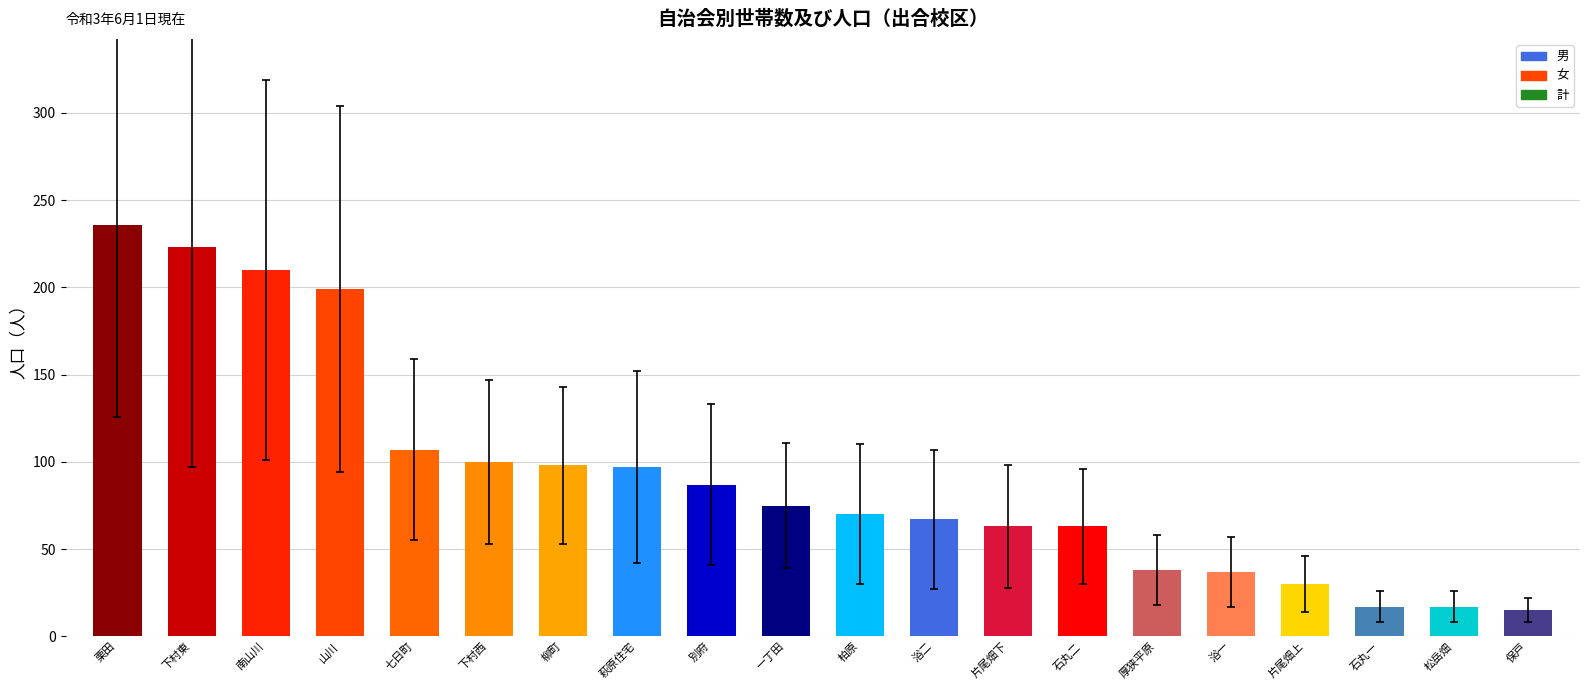

How many data points are less than 75?

10